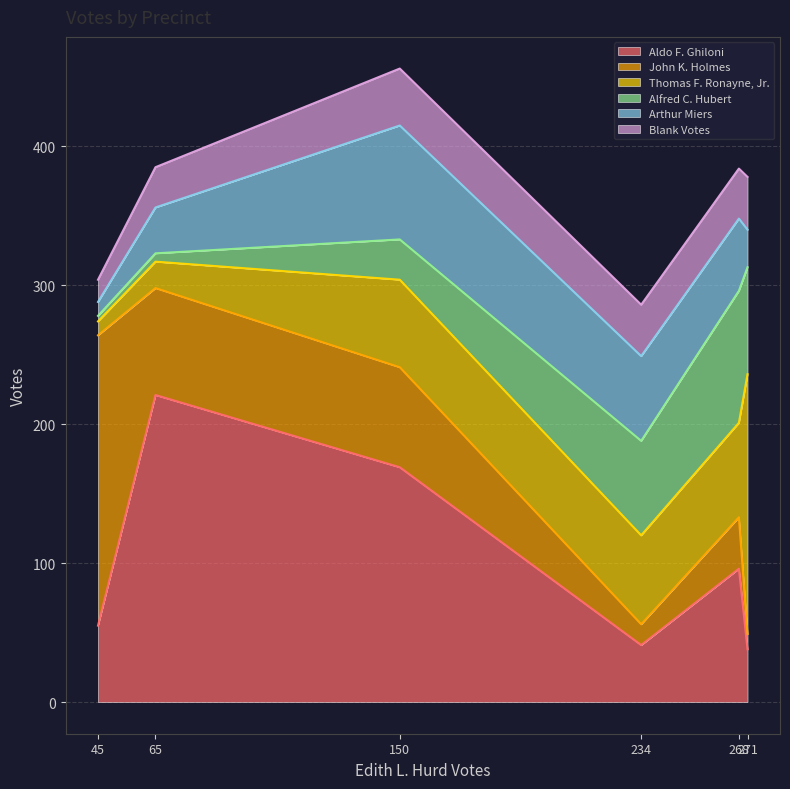

How many data points in Arthur Miers are less than 52?

3